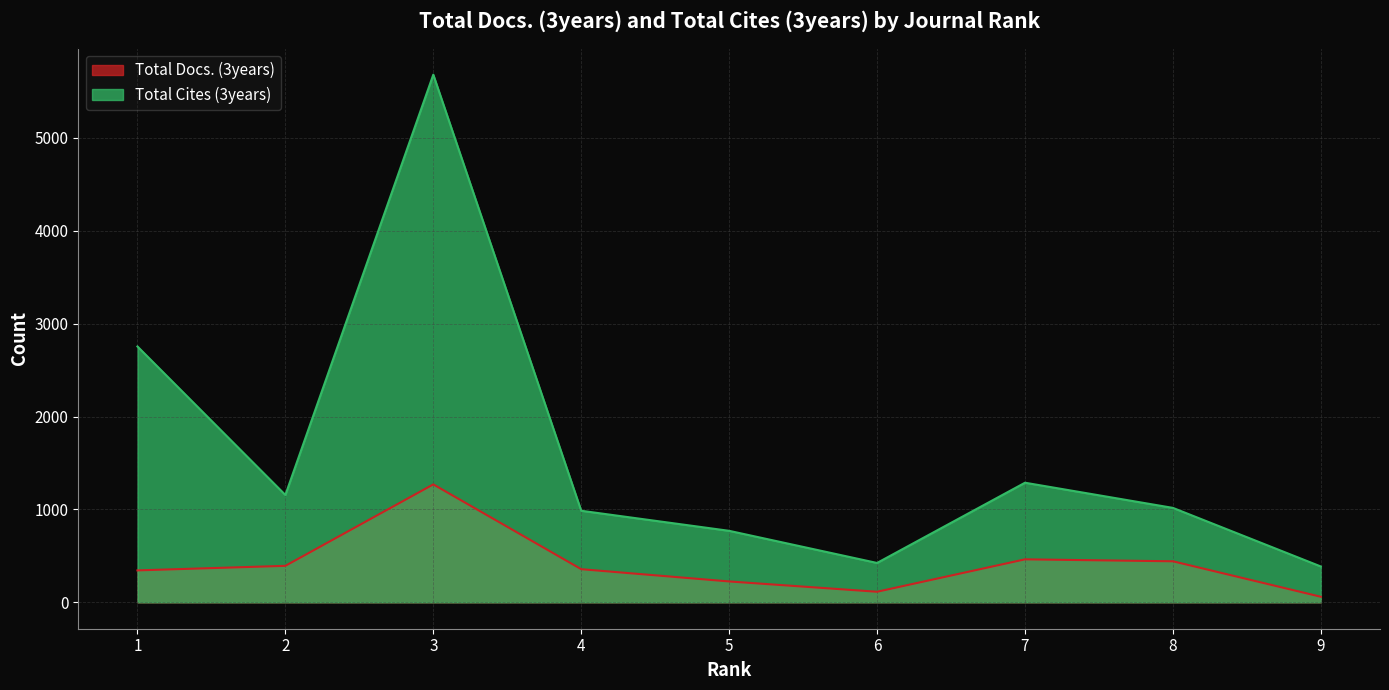

Does the chart display data point markers on the line(s)?

No